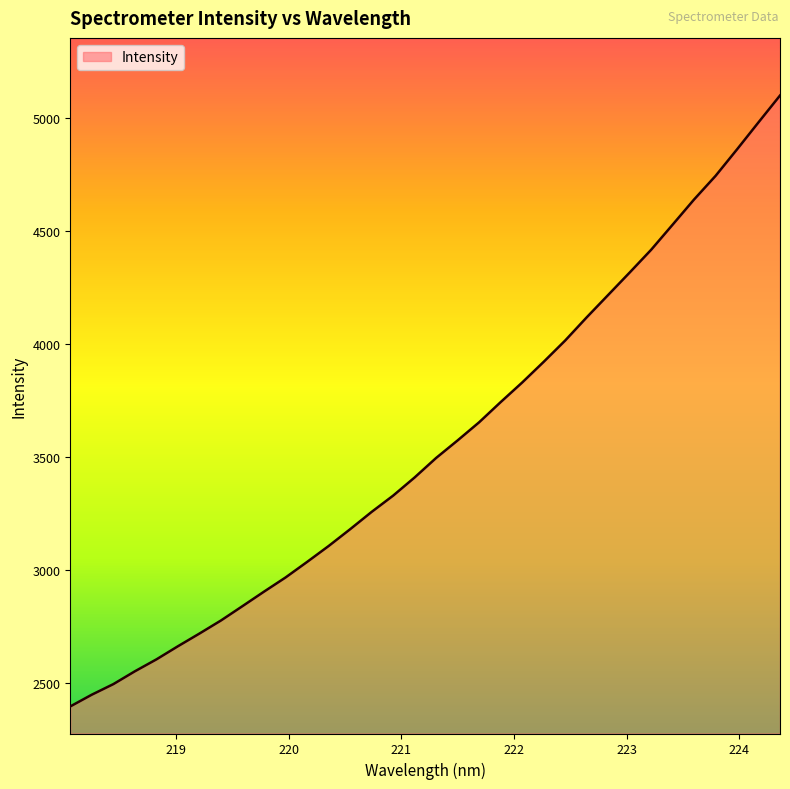

What is the difference between the maximum and minimum values?

2704.3